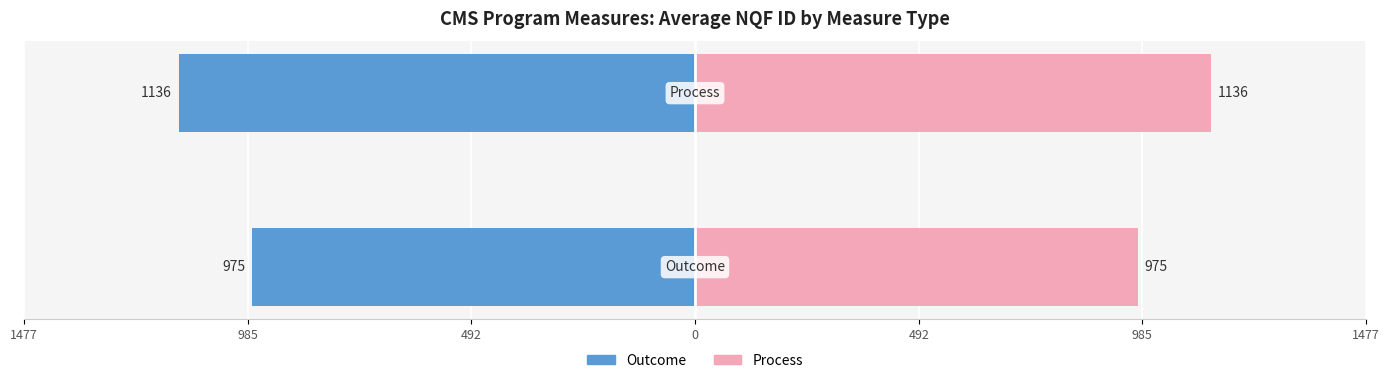

What is the value of the Process bar at the 1st from the left?

974.6